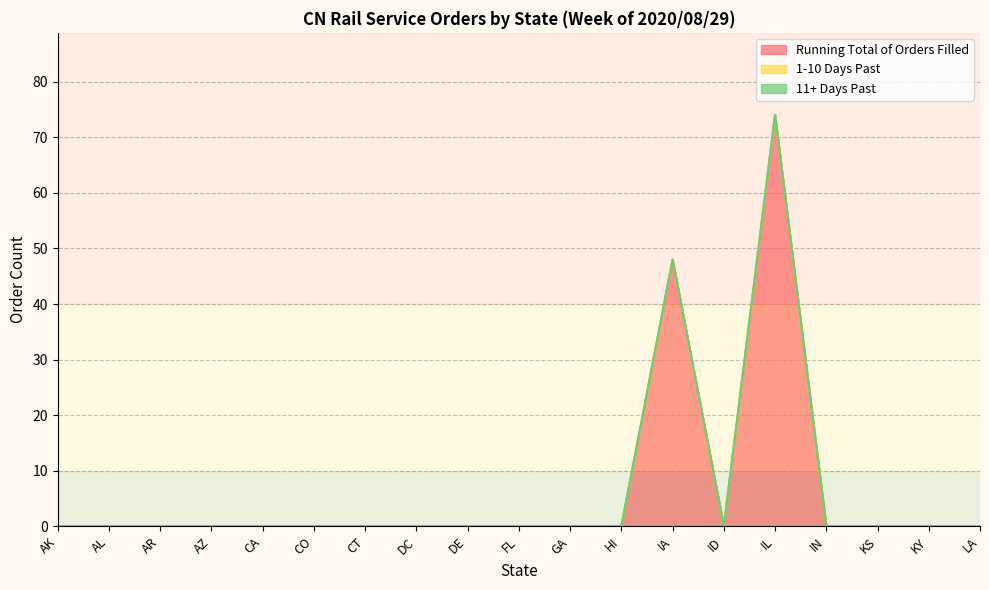

Is the value of 1-10 Days Past at IN greater than the value of Running Total of Orders Filled at KY?

No